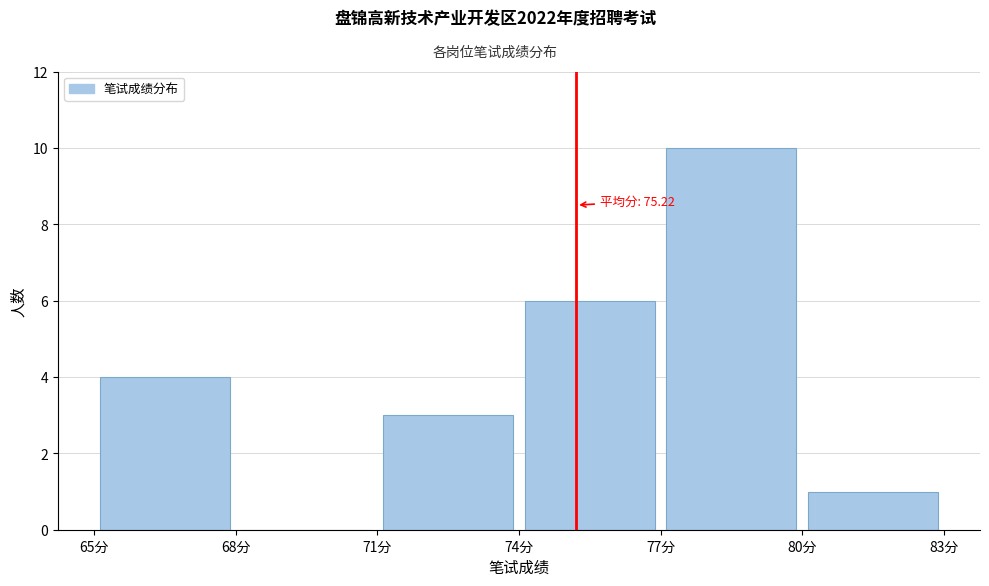

Over which range of the x-axis is the bar tallest?

77 to 80